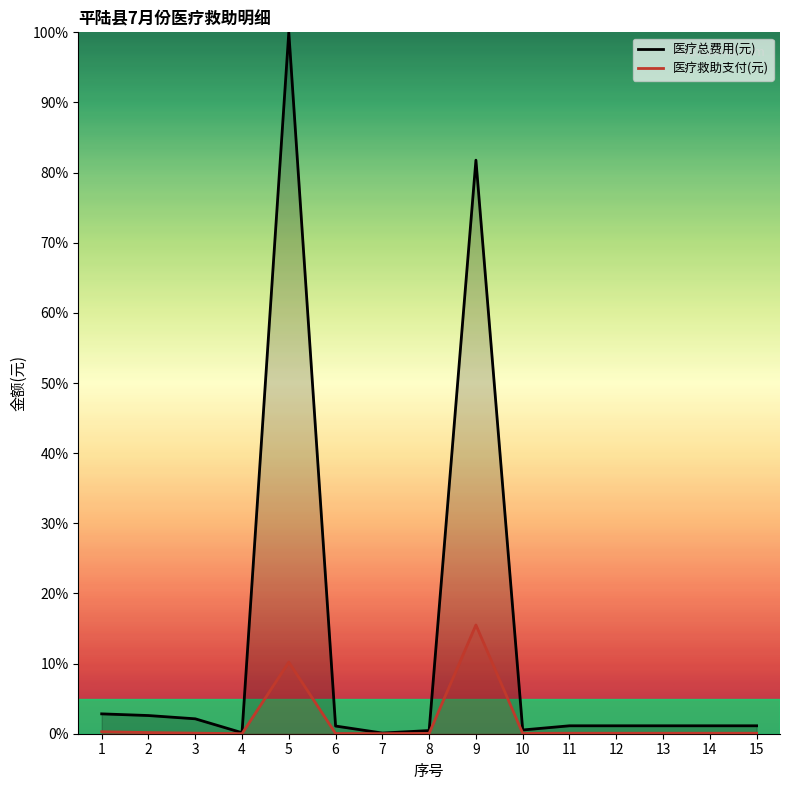

What is the maximum value shown in the chart?

100.0